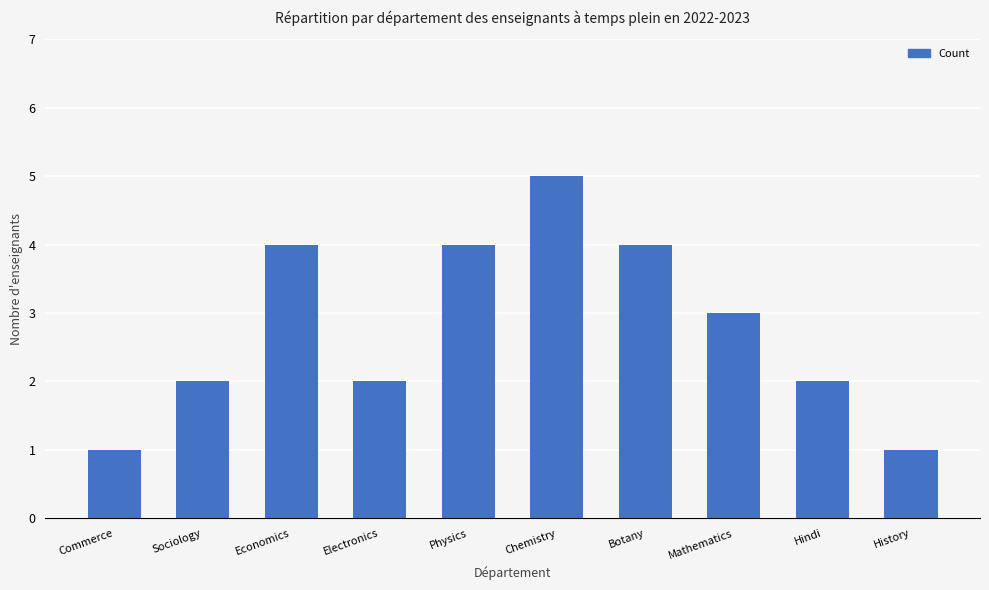

What is the maximum value shown in the chart?

5